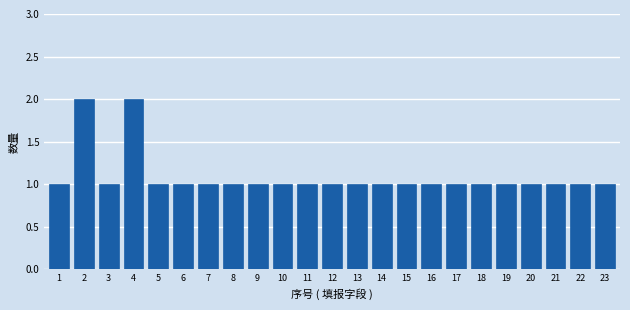

Reading right to left, extract all data points from this chart.

23=1	22=1	21=1	20=1	19=1	18=1	17=1	16=1	15=1	14=1	13=1	12=1	11=1	10=1	9=1	8=1	7=1	6=1	5=1	4=2	3=1	2=2	1=1